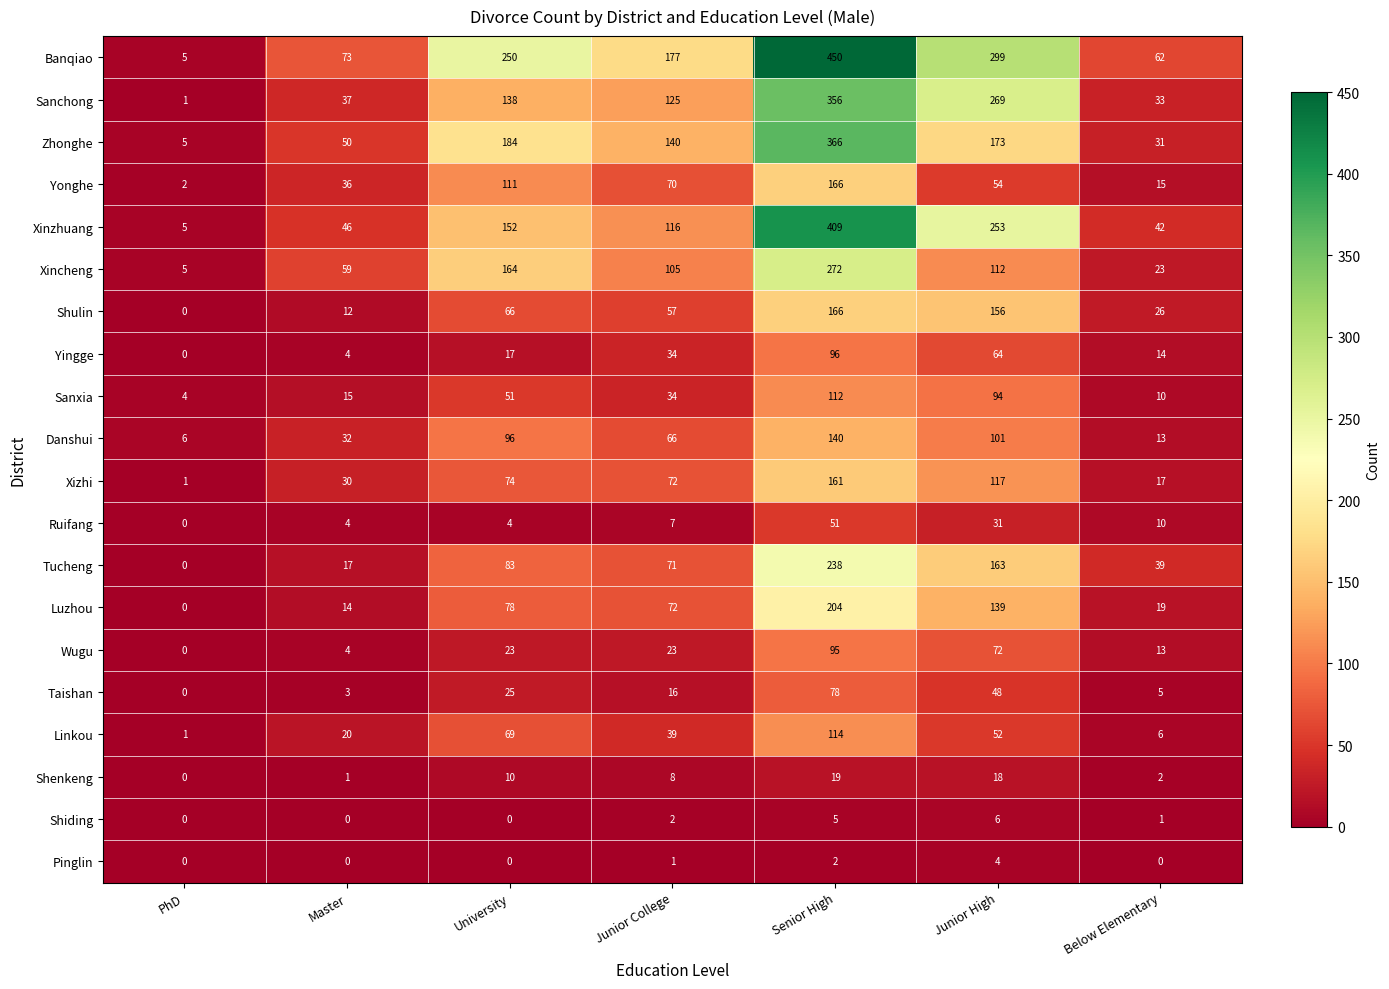

Is it true that Luzhou equals 33 at Junior High?

False